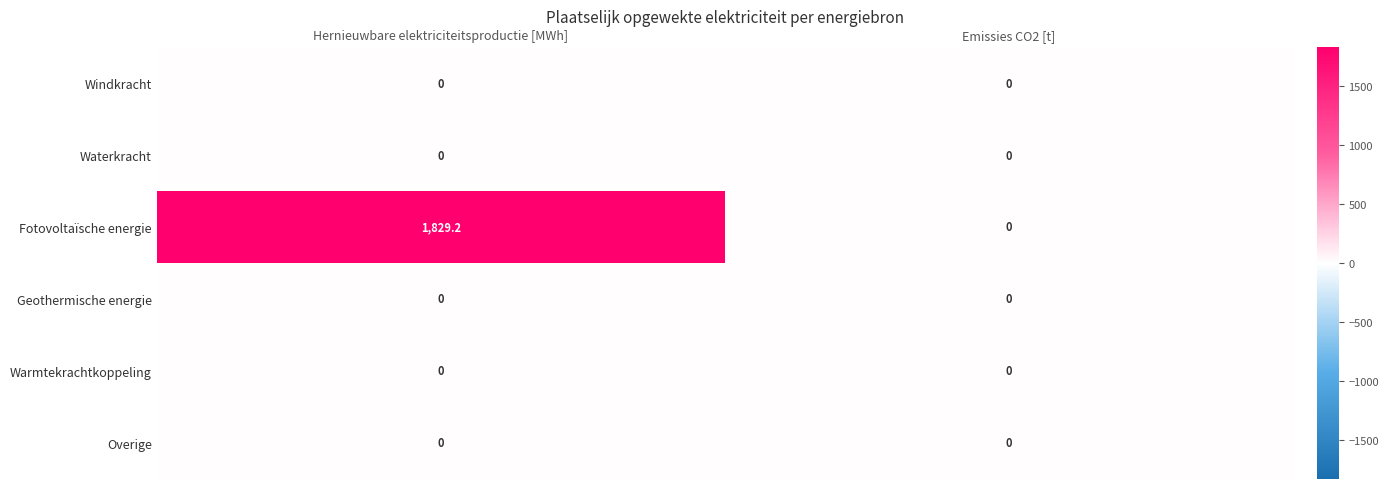

Reading left to right, extract all data points from this chart.

Windkracht: 0.0	0.0
Waterkracht: 0.0	0.0
Fotovoltaïsche energie: 1829.2	0.0
Geothermische energie: 0.0	0.0
Warmtekrachtkoppeling: 0.0	0.0
Overige: 0.0	0.0